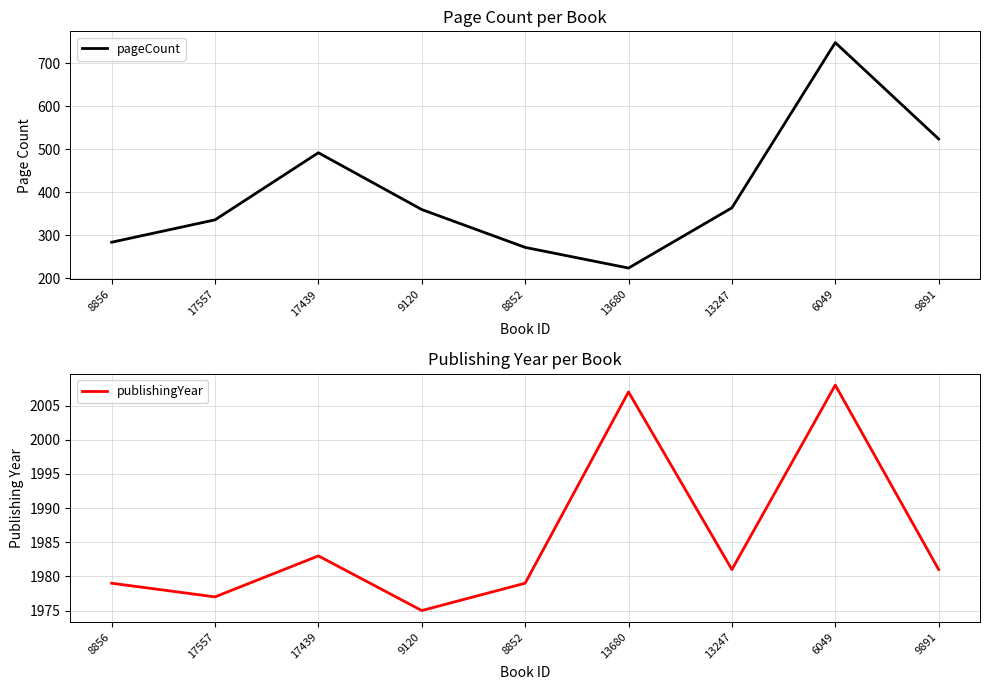

At which category is the sum across all series the highest?

6049